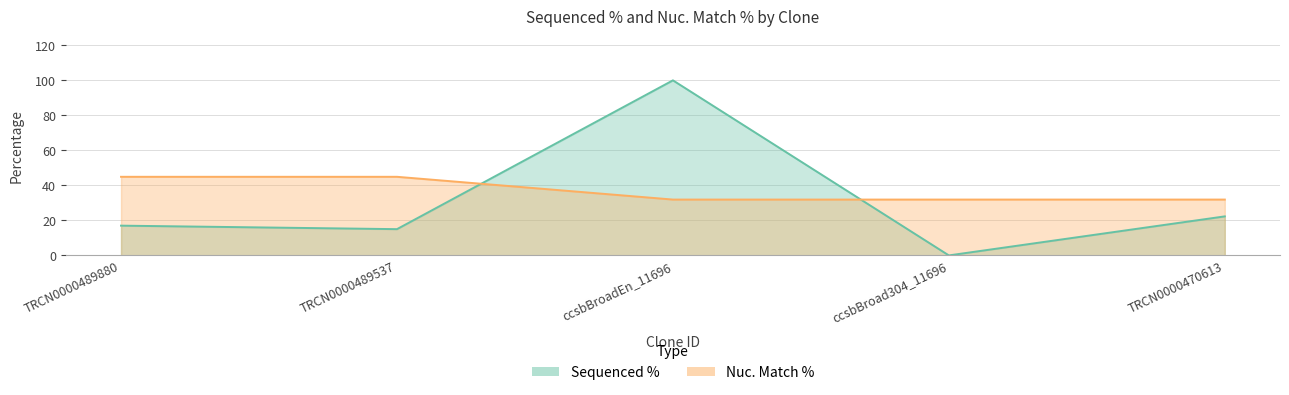

At which category does Sequenced % reach its first local peak?

ccsbBroadEn_11696